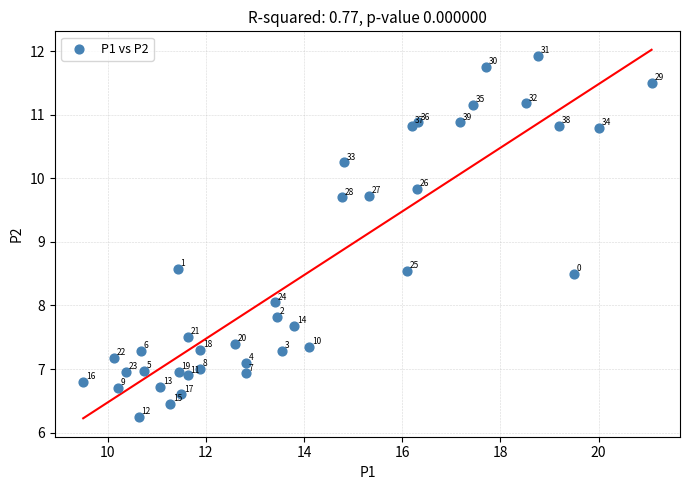

What is the range of X values (max minus min)?

11.6